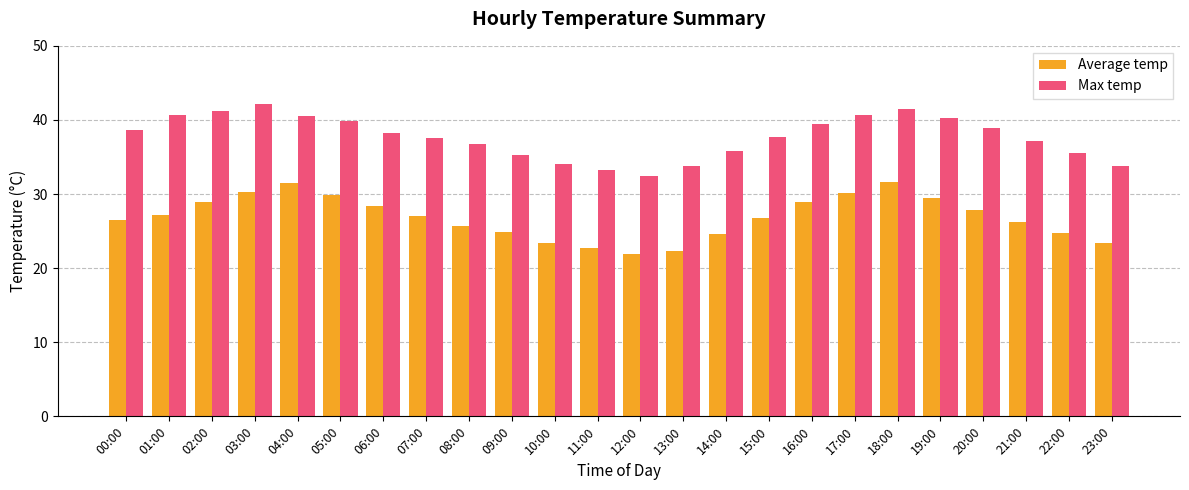

What is the label of the 8th bar from the right?

16:00